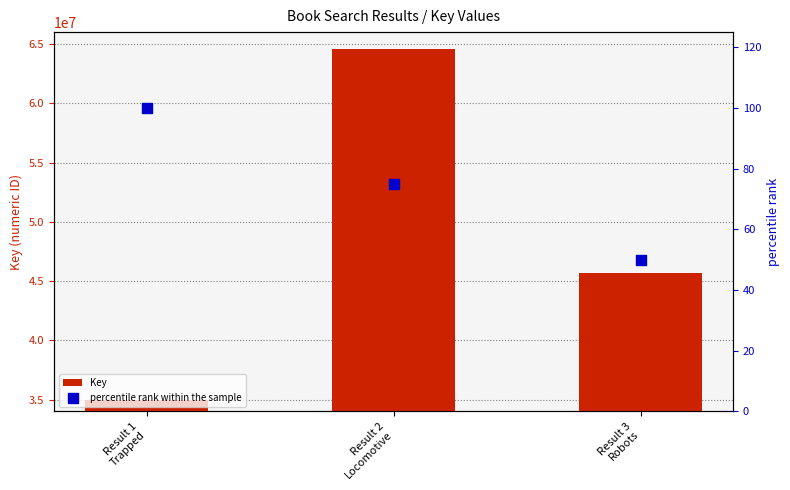

What is the total value across all series at Result 3
Robots?

45671112